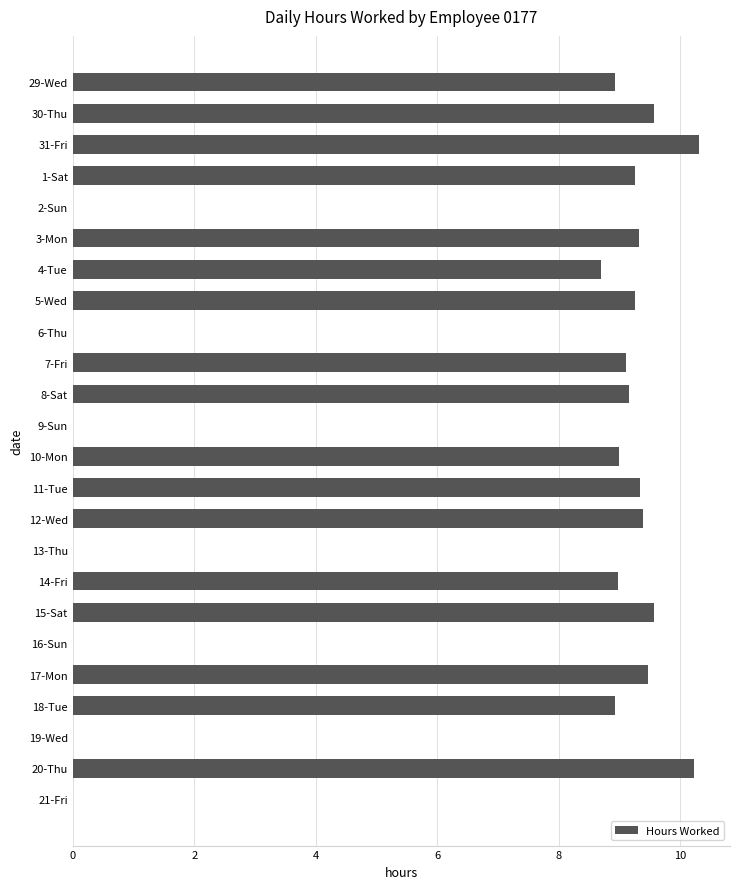

Are the bars grouped side by side (vs. stacked)?

No